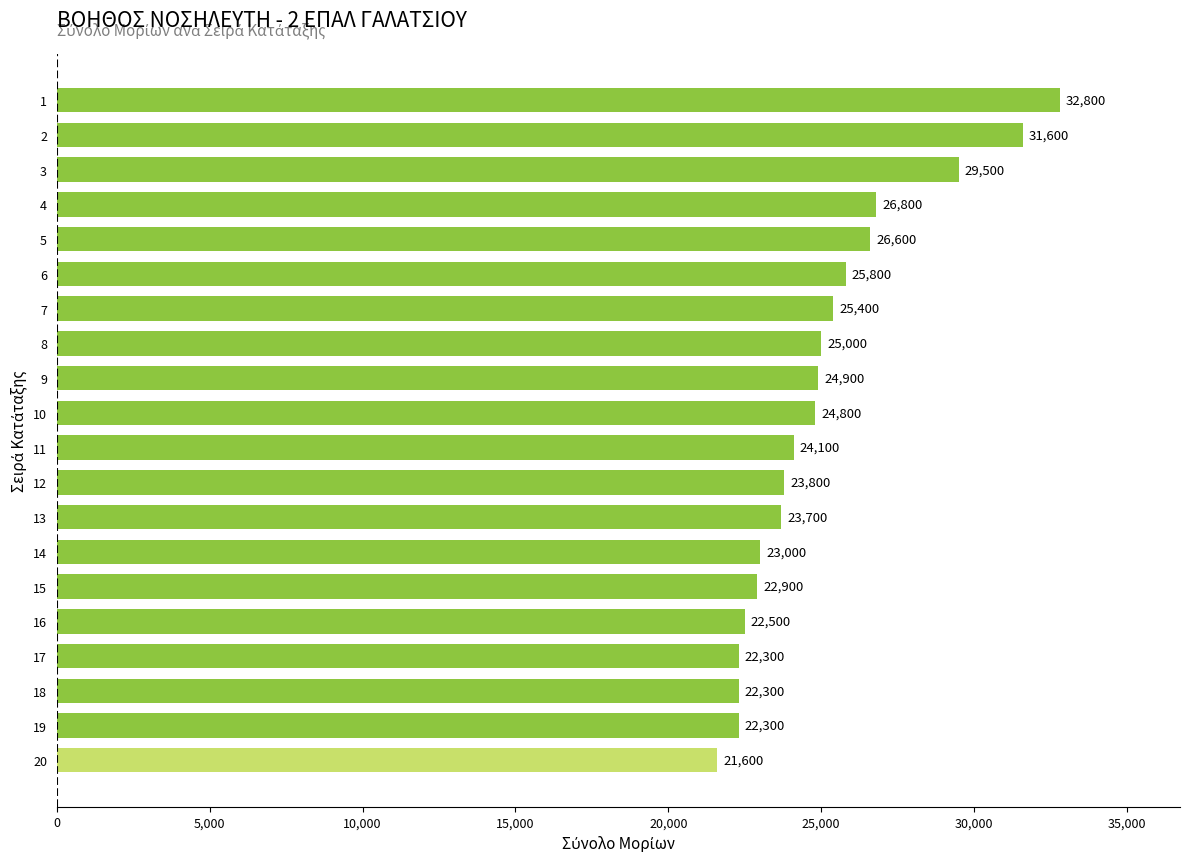

The value at 18 is 32848. True or false?

False